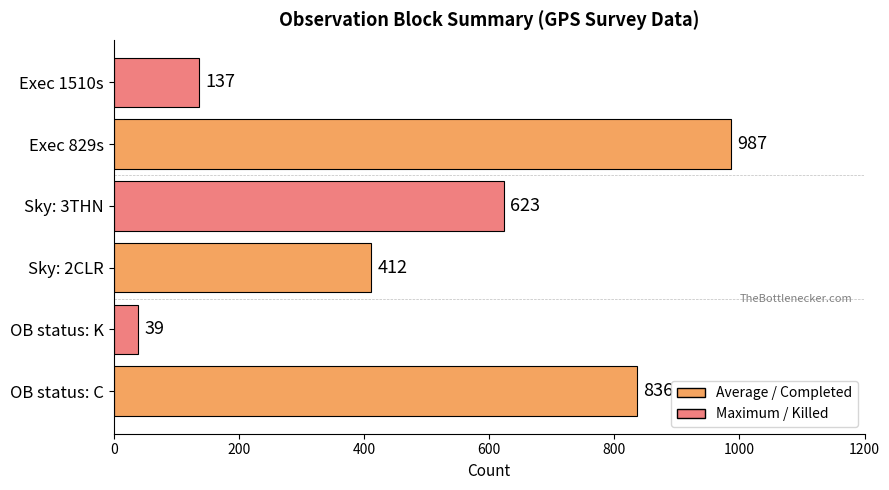

Reading top to bottom, list all the values displayed in this chart.

137	987	623	412	39	836